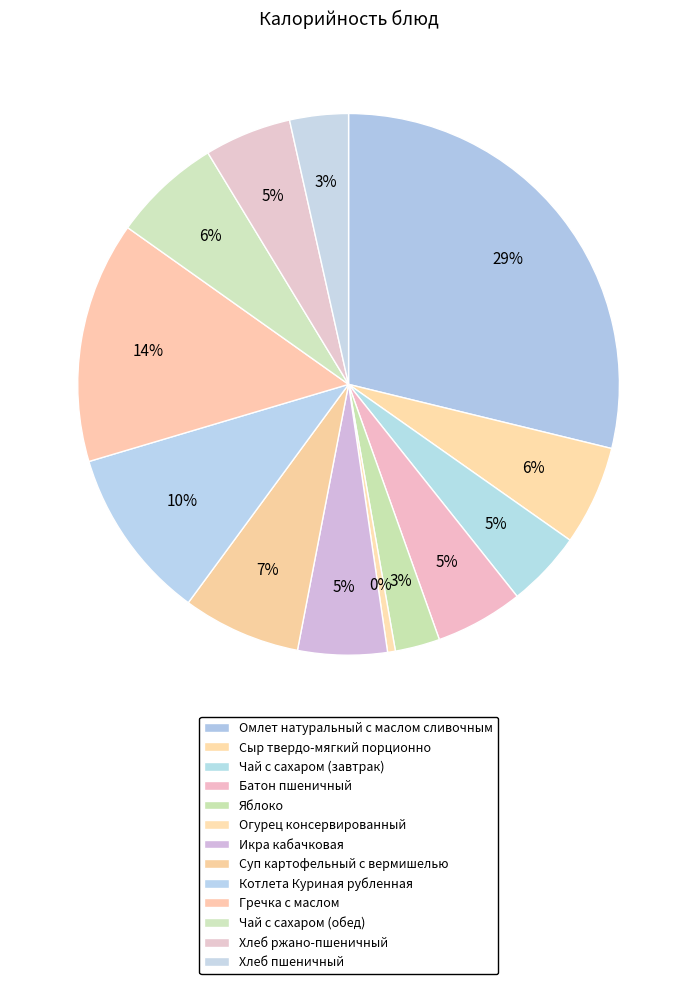

Which has a higher value, Суп картофельный с вермишелью or Сыр твердо-мягкий порционно?

Суп картофельный с вермишелью